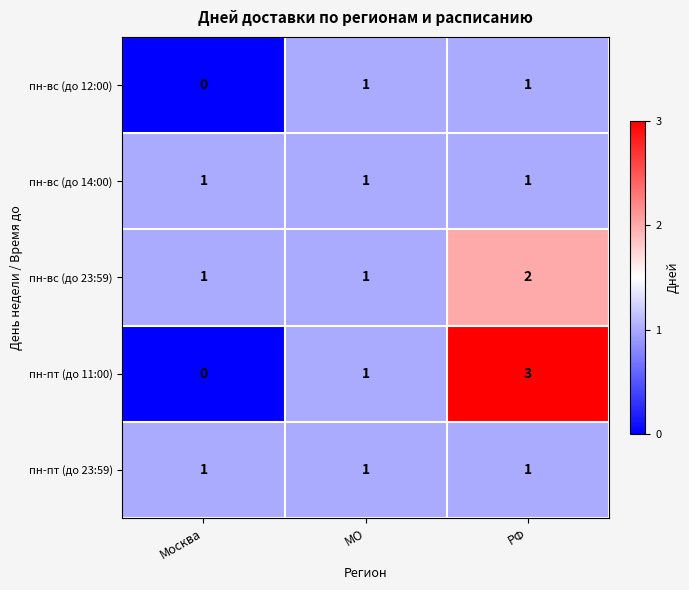

How many series are shown in this chart?

5